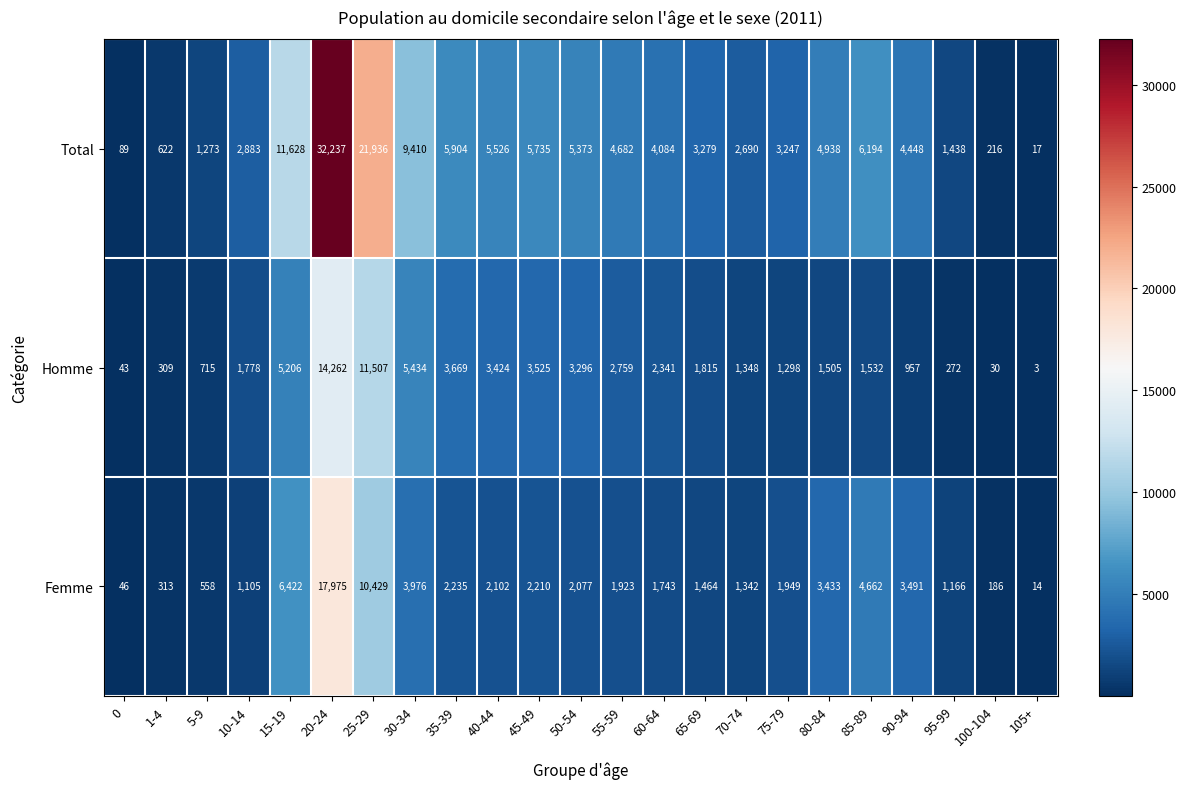

Where is Total nearest to the value 16127?

15-19